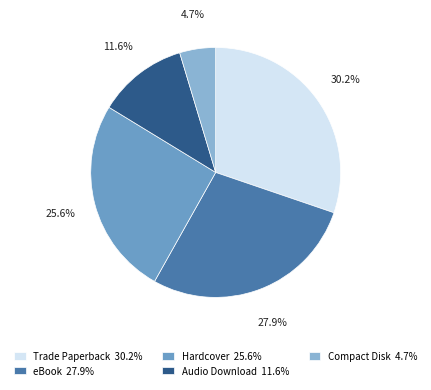

What is the smallest slice in the pie chart?

Compact Disk 4.7%